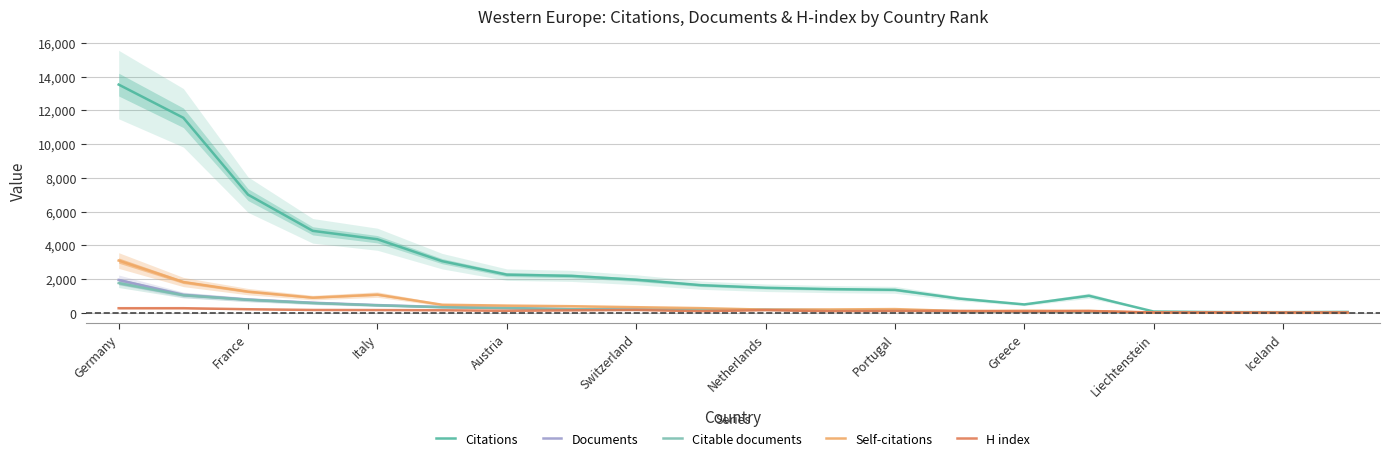

Which category has the highest value in the Citable documents series?

Germany